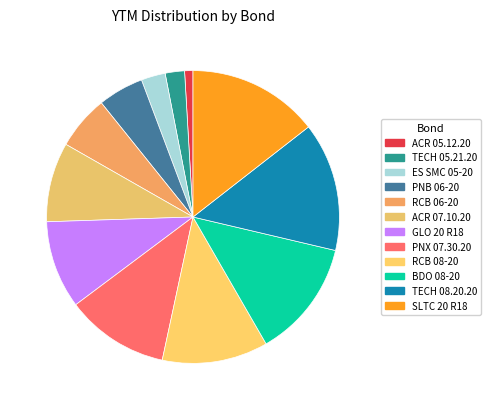

To the nearest percent, what percentage of the pie is SLTC 20 R18?

14%